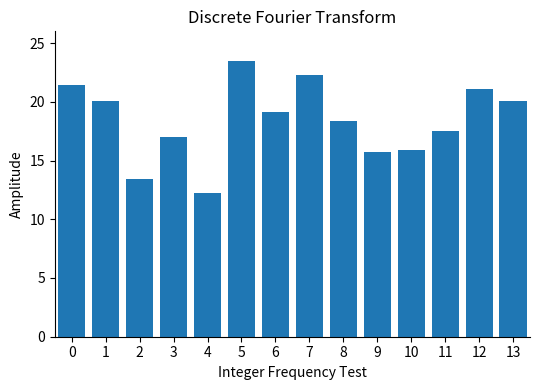

Between 3 and 6, which is larger?

6